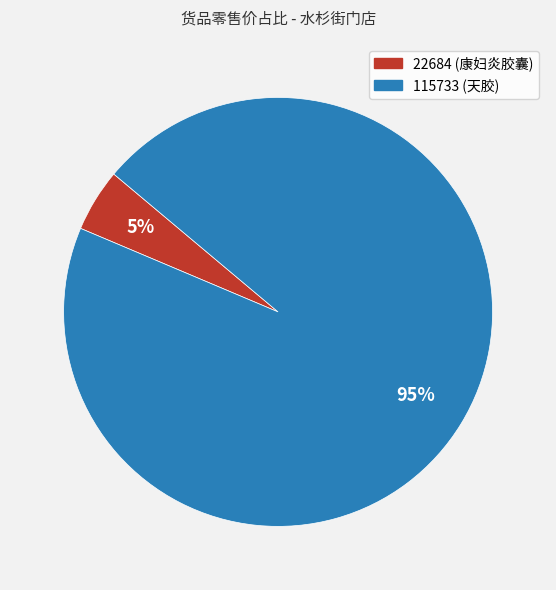

How many segments does this pie chart have?

2